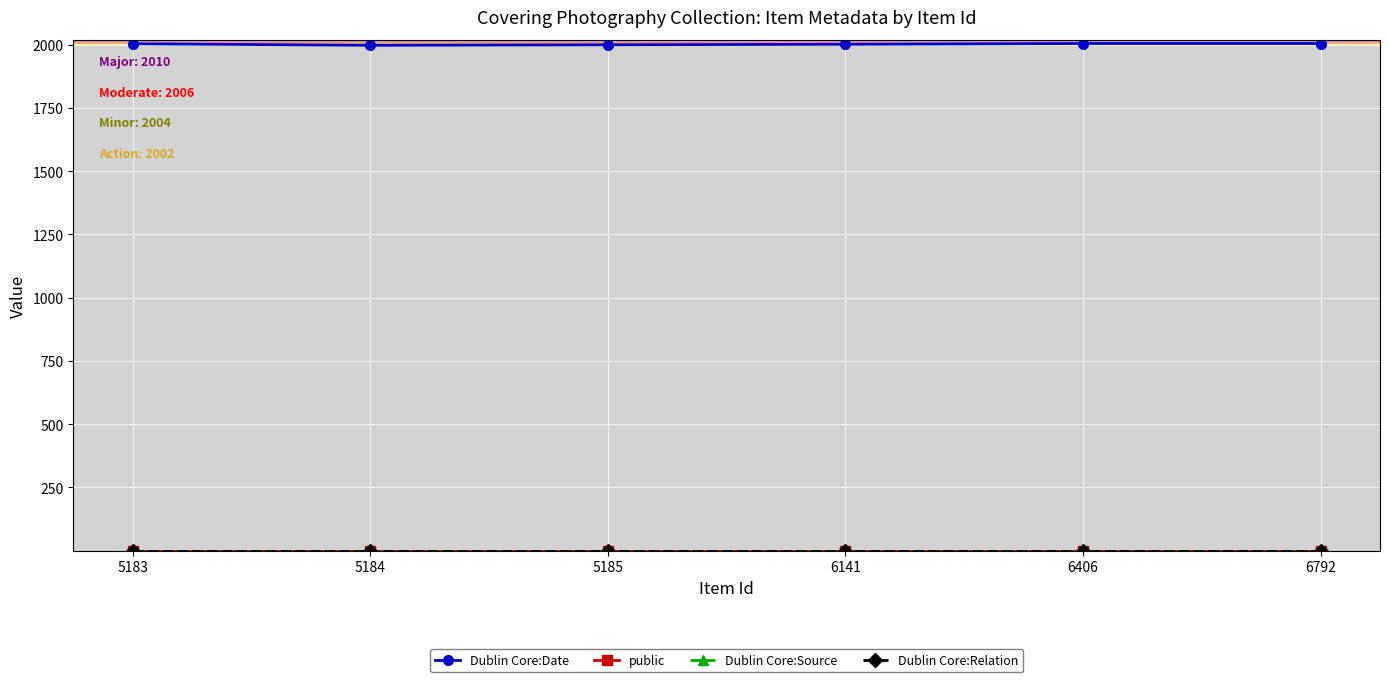

The Dublin Core:Date series shows 2004 at 6792. True or false?

True